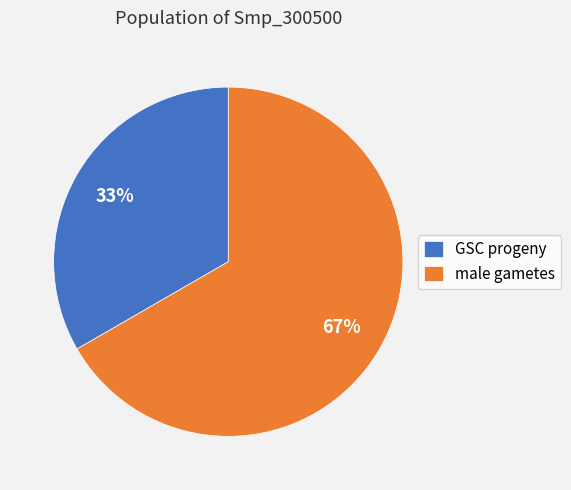

Is there a majority slice in this chart?

Yes